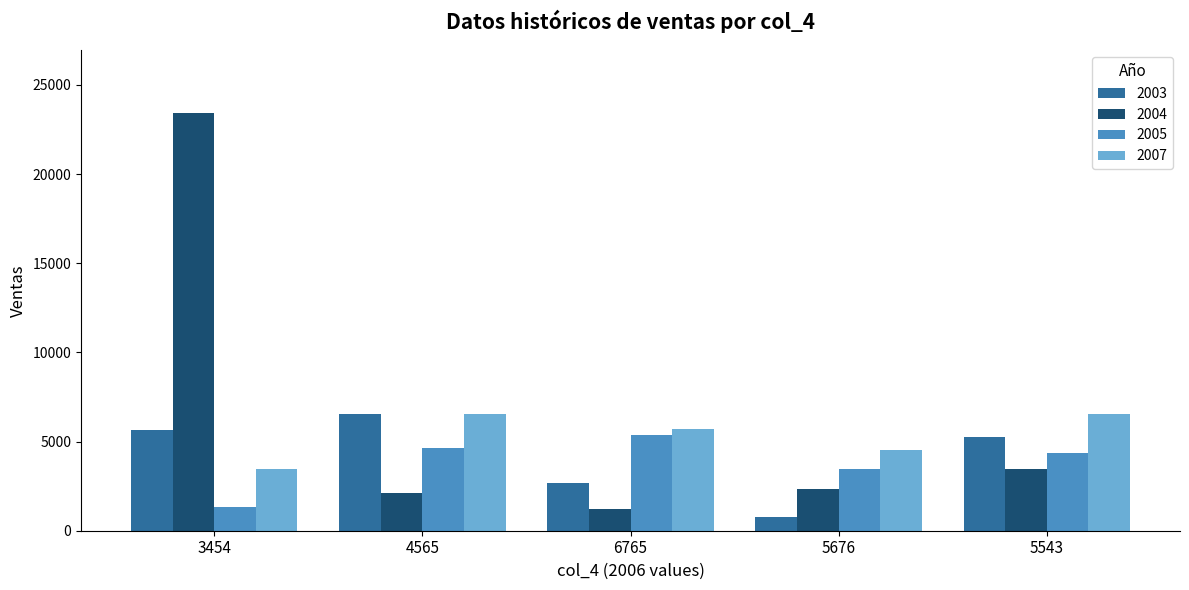

What are all the series names shown in the legend?

2003, 2004, 2005, 2007